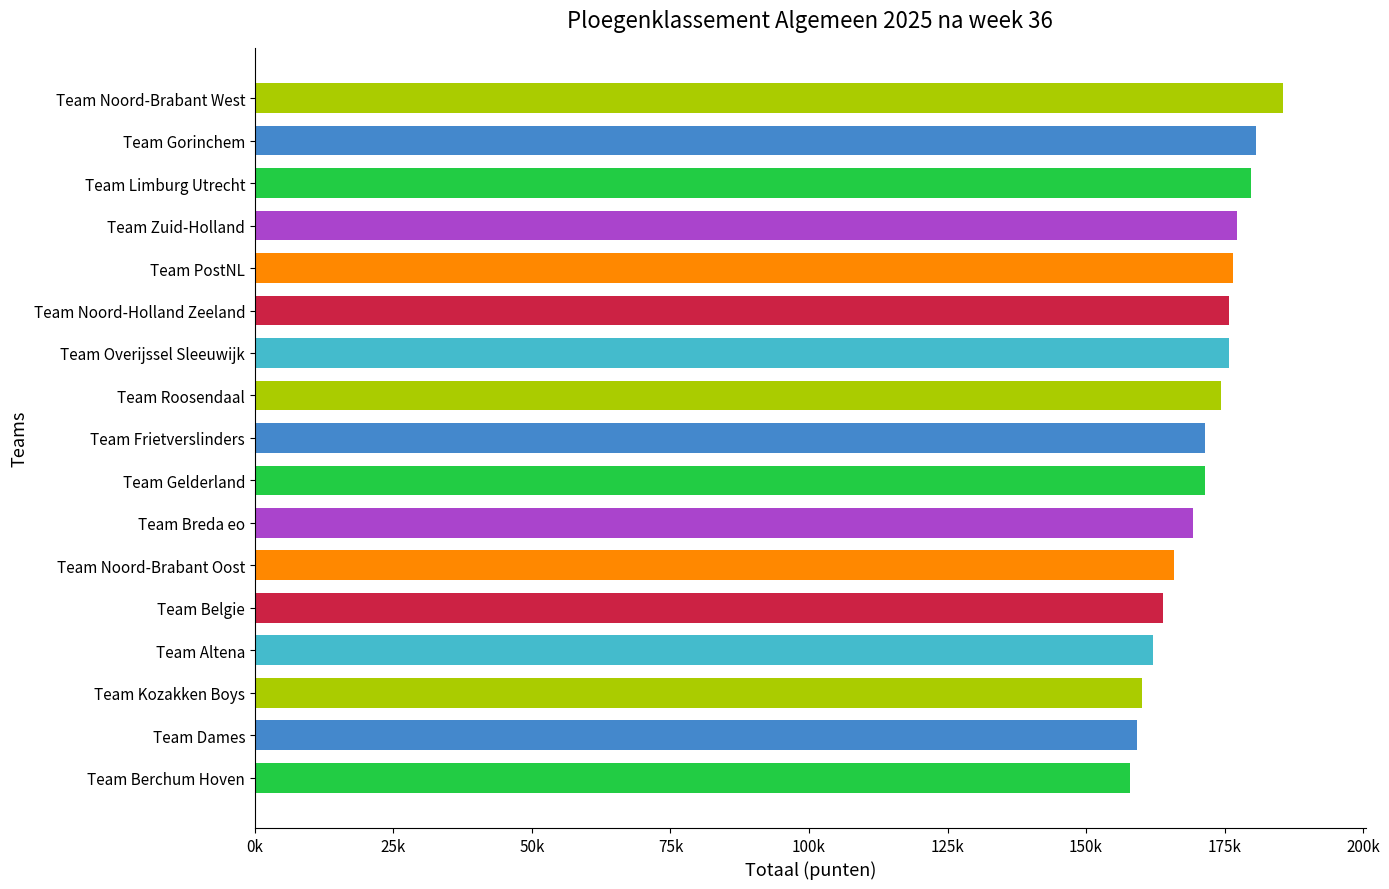

How many data points are above 171461?

9